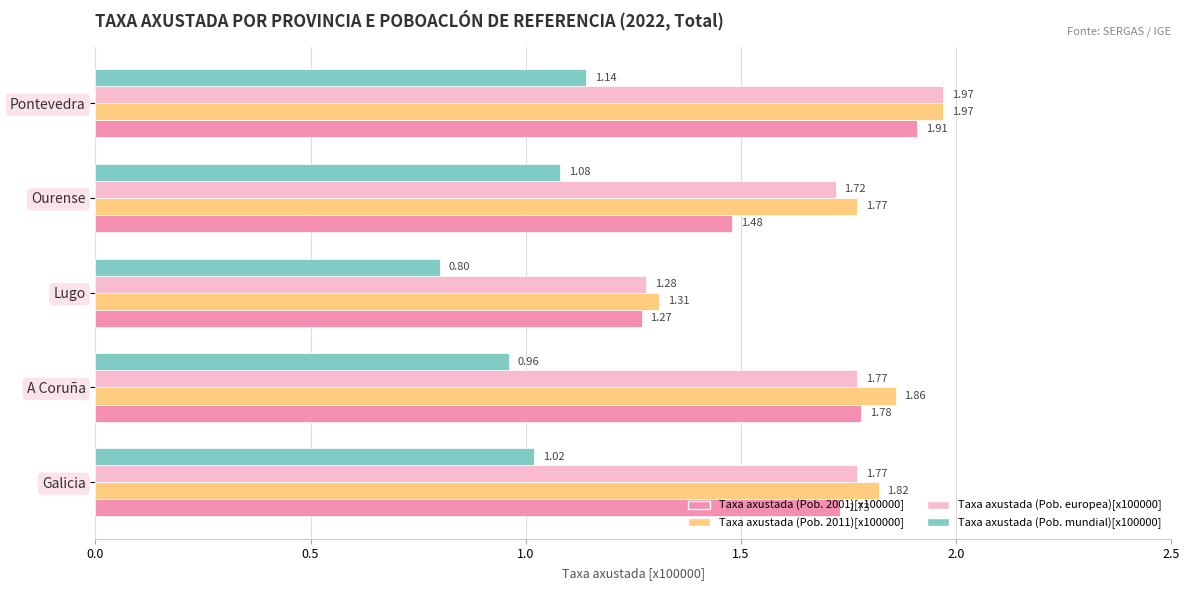

At which label does Taxa axustada (Pob. mundial)[x100000] reach its peak?

Pontevedra